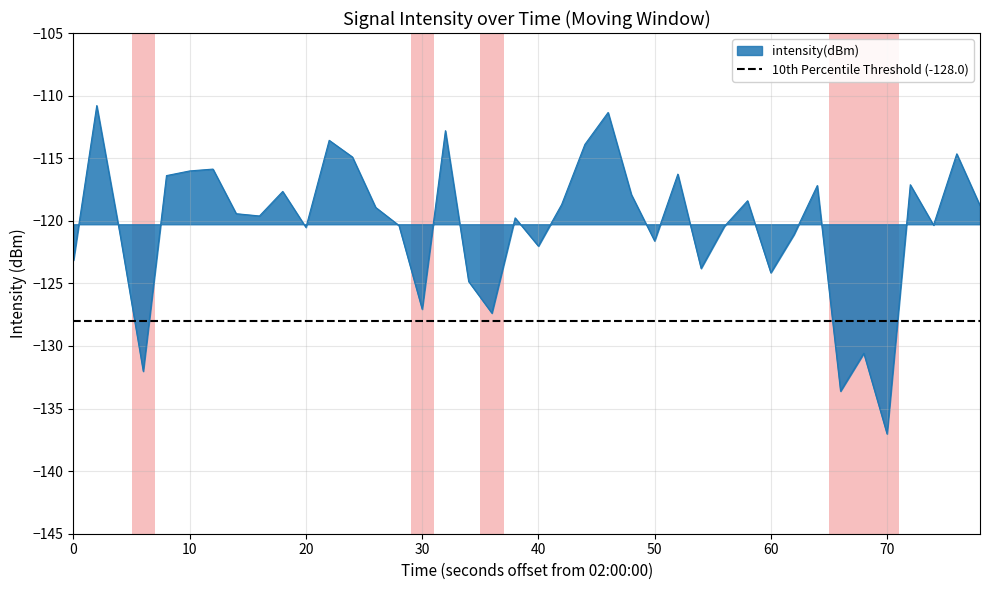

What is the highest value of the intensity(dBm) series?

-110.8